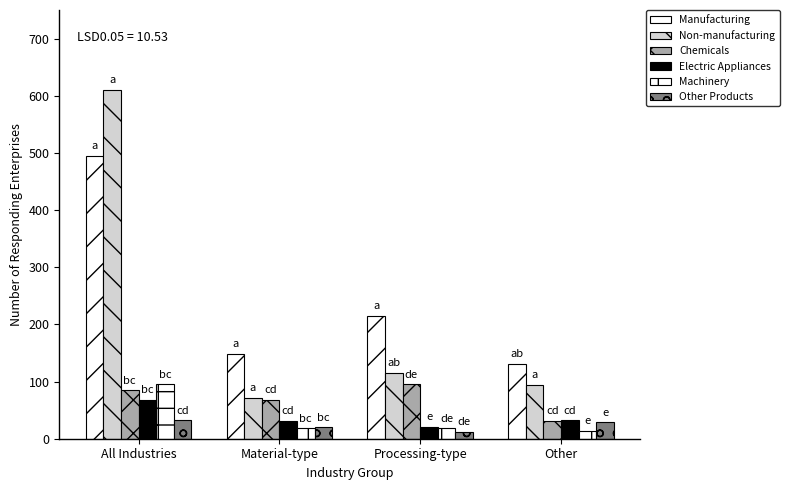

How many data points in Other Products are less than 29?

2